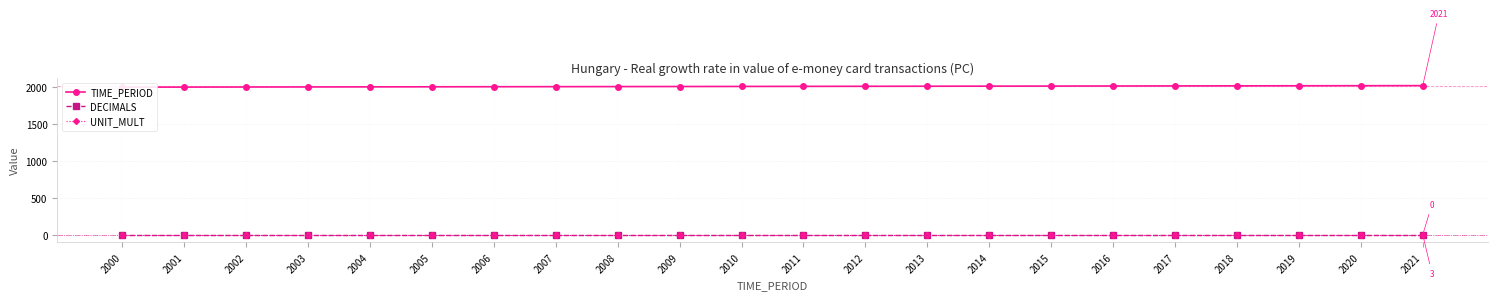

Which series changed the most between 2004 and 2016?

TIME_PERIOD